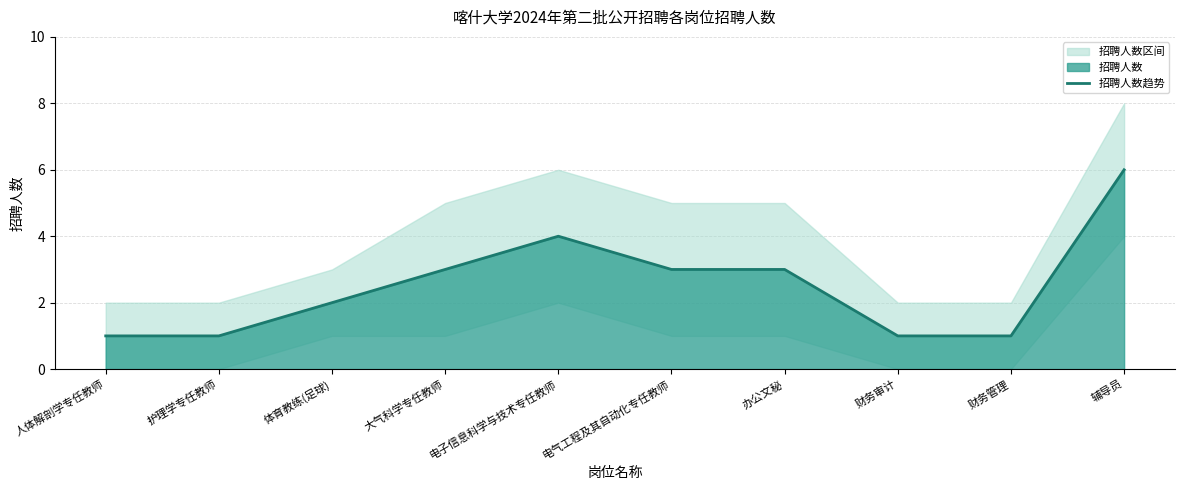

Reading left to right, extract all data points from this chart.

1	1	2	3	4	3	3	1	1	6